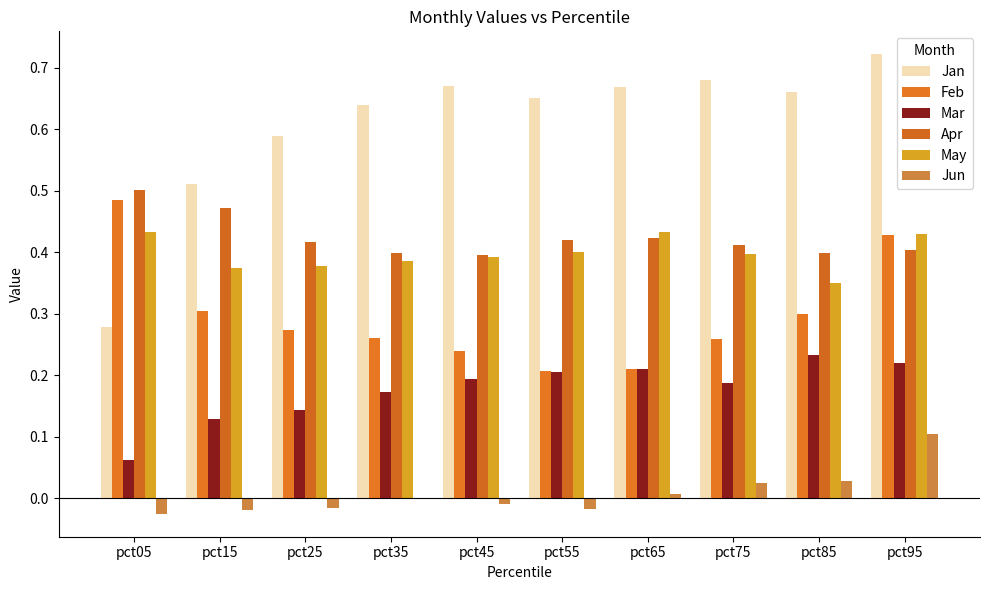

What is the difference between the maximum and minimum values in the Jun series?

0.1